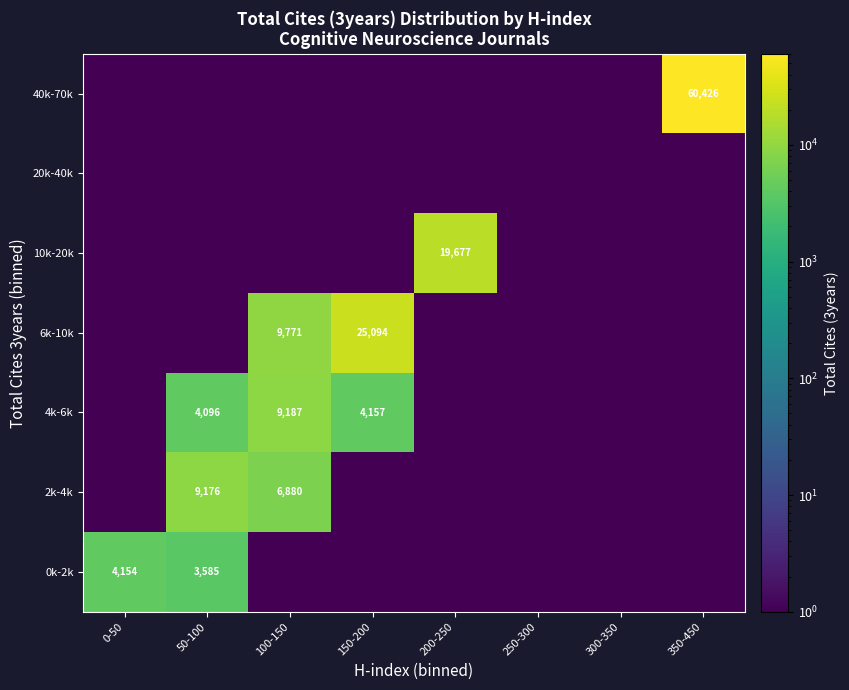

True or false: 0k-2k has a value of 1076.0 at 0-50.

False